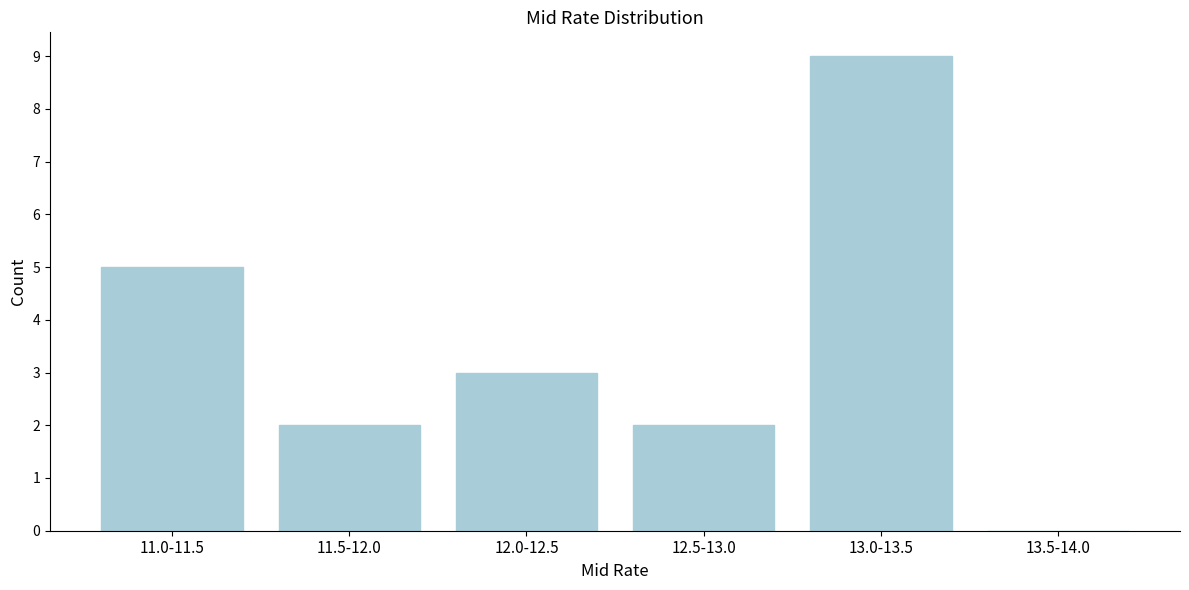

Reading left to right, list all the values displayed in this chart.

11.0-11.5=5	11.5-12.0=2	12.0-12.5=3	12.5-13.0=2	13.0-13.5=9	13.5-14.0=0